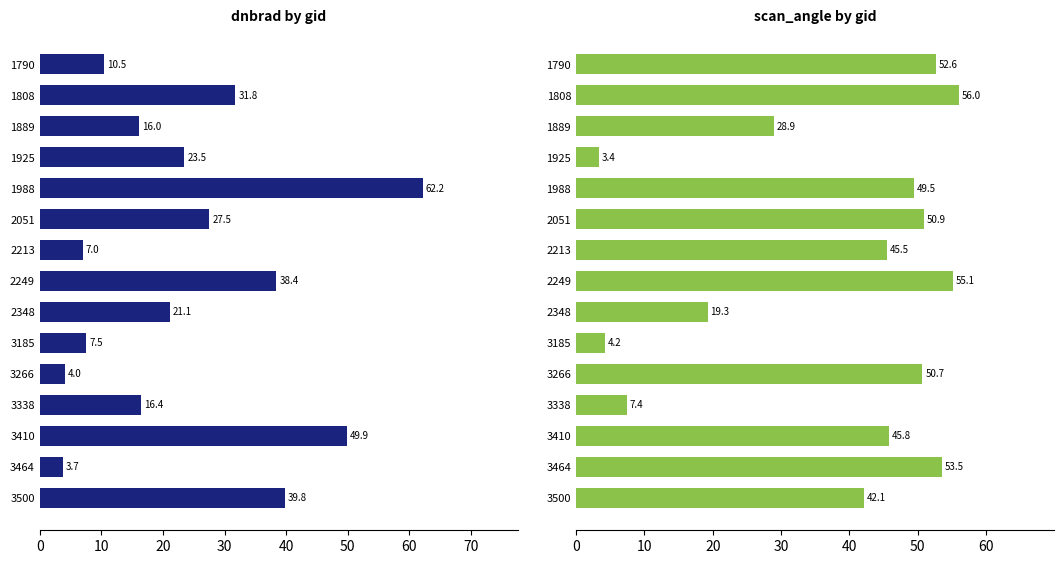

Is the value of Mean dnbrad at 2213 greater than the value of Mean scan_angle at 2051?

No